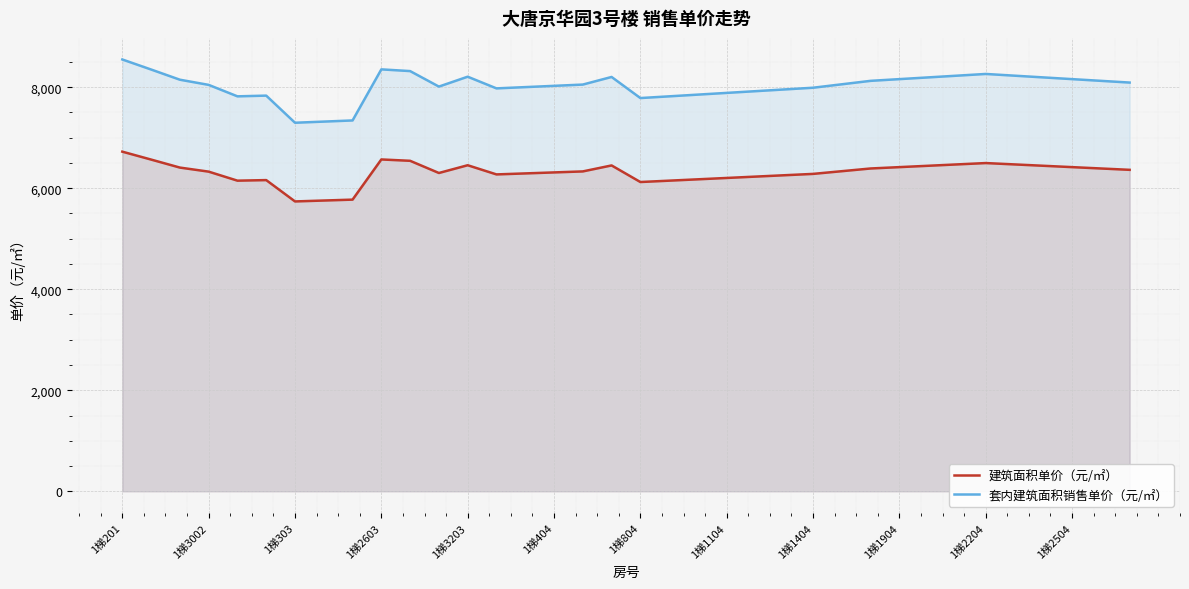

What is the difference between the 建筑面积单价（元/㎡） values at 1梯303 and 1梯804?

384.3